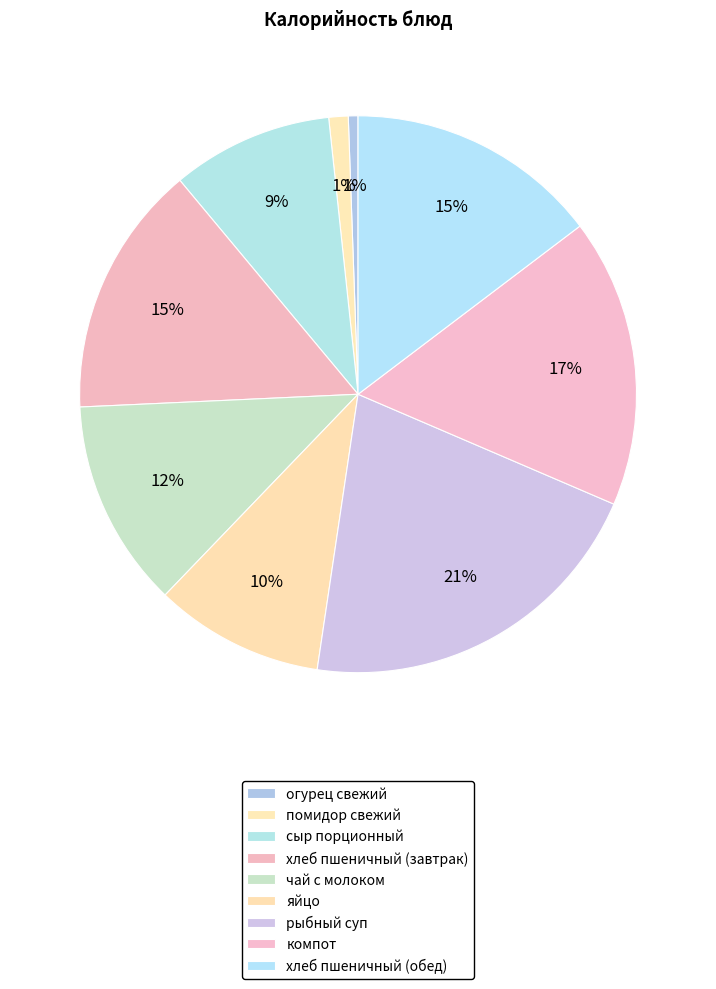

Does рыбный суп account for over 50% of the chart?

No